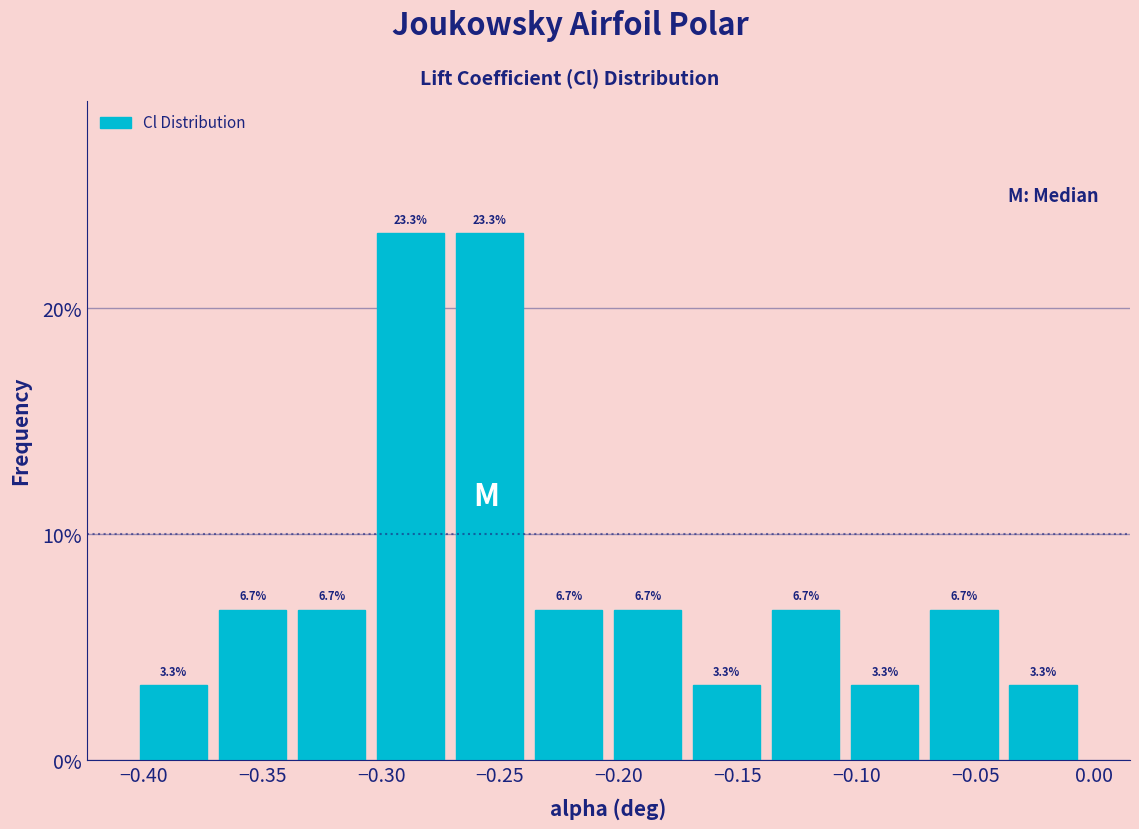

Reading left to right, list every bar in this chart as the range it spans on the x-axis followed by its height. The bar edges are not printed on the chart, so give them approximately, as read against the axis.

-0.405 to -0.370: 3.3
-0.370 to -0.335: 6.7
-0.335 to -0.305: 6.7
-0.305 to -0.270: 23.3
-0.270 to -0.240: 23.3
-0.240 to -0.205: 6.7
-0.205 to -0.170: 6.7
-0.170 to -0.140: 3.3
-0.140 to -0.105: 6.7
-0.105 to -0.070: 3.3
-0.070 to -0.040: 6.7
-0.040 to -0.005: 3.3